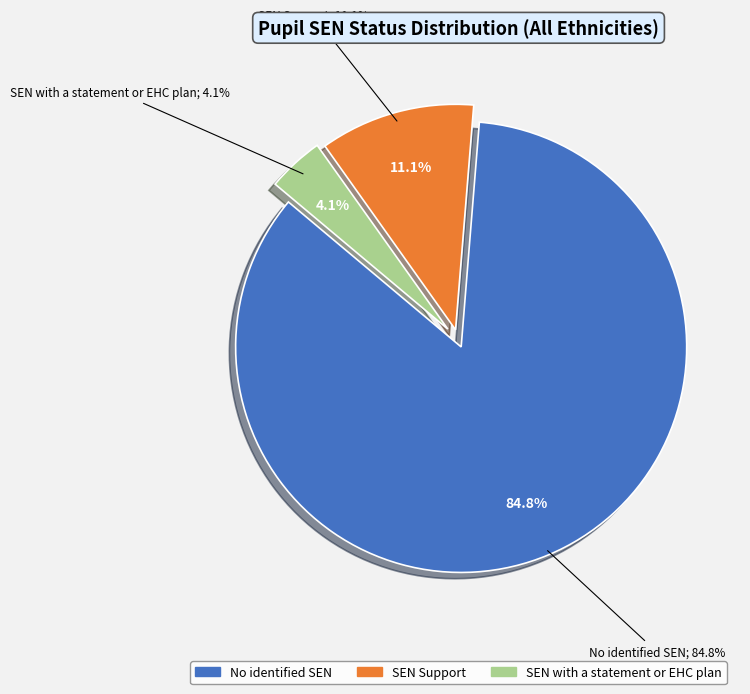

Which category has the smallest portion of the pie?

SEN with a statement or EHC plan